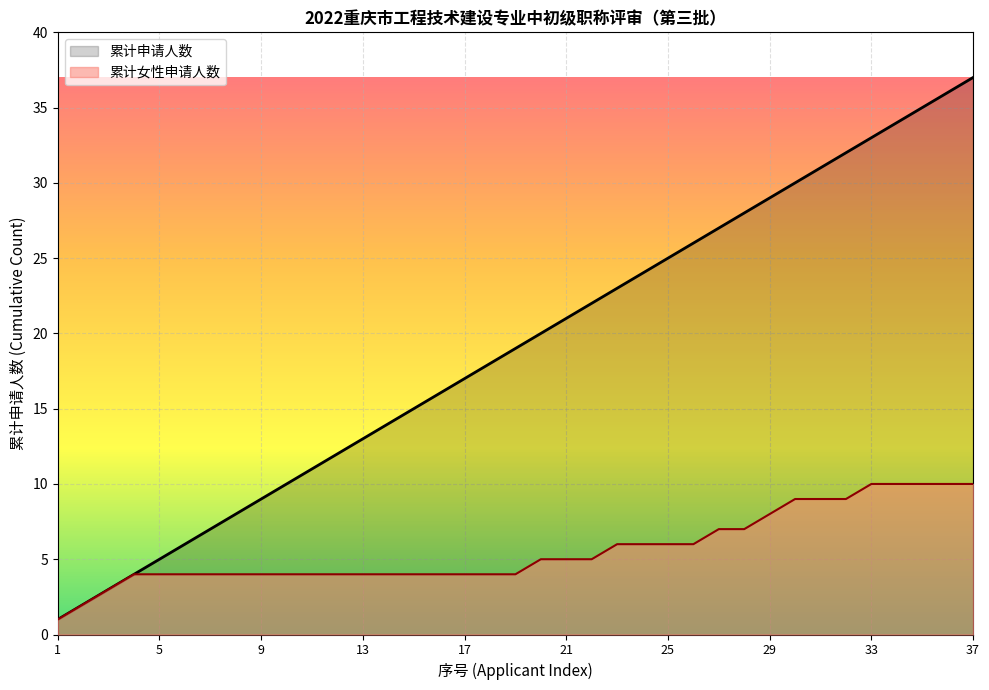

What is the maximum value shown in the chart?

37